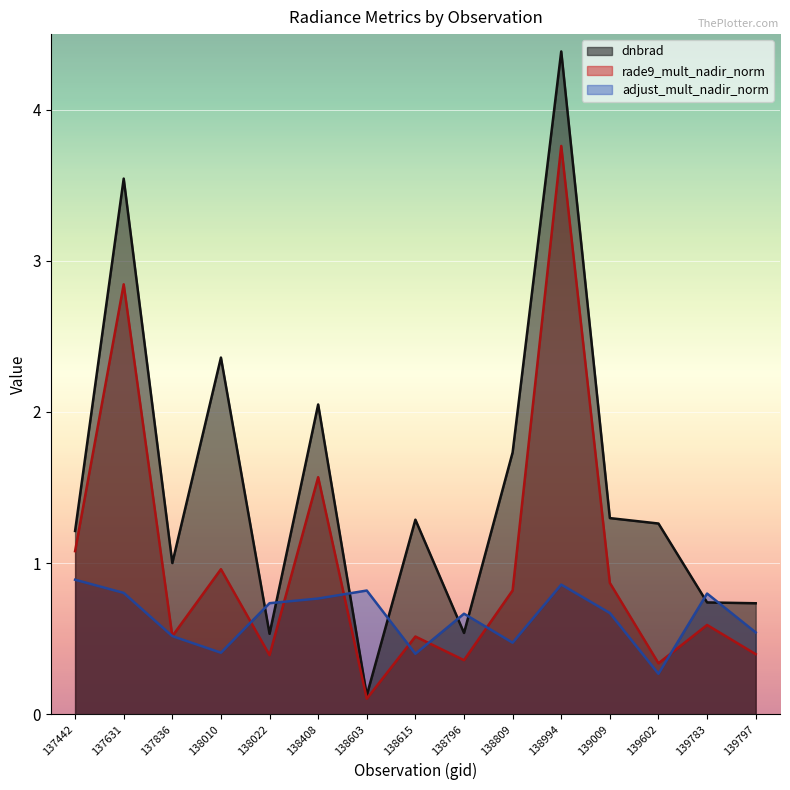

What is the sum of the adjust_mult_nadir_norm values at 137836 and 139602?

0.8